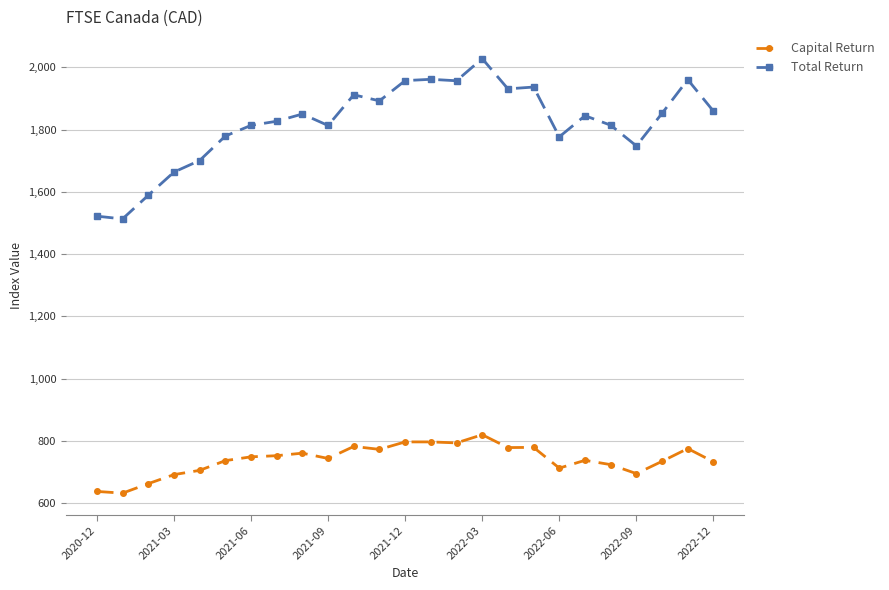

Which series has the largest range (max minus min)?

Total Return